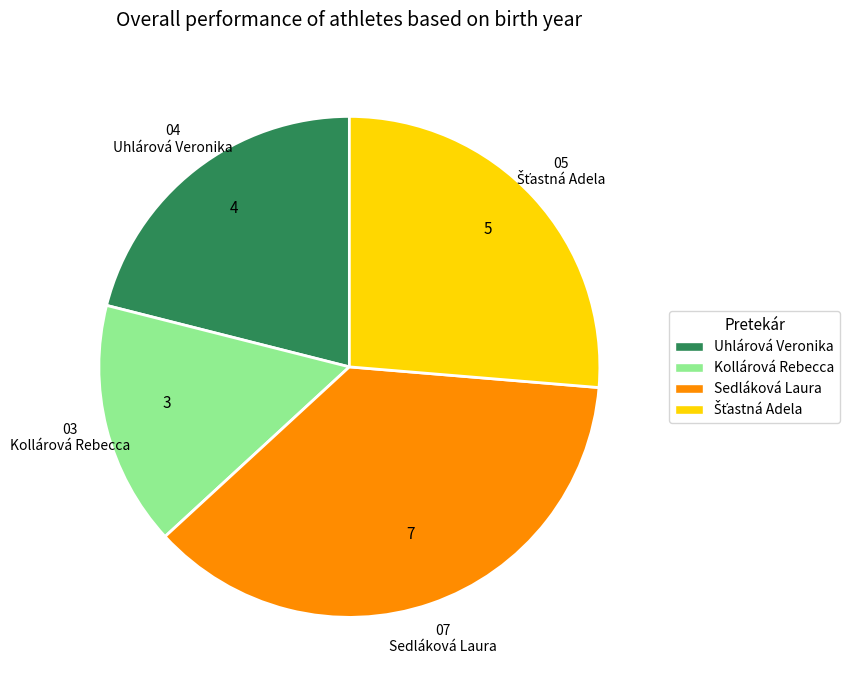

Is the sum of Sedláková Laura and Uhlárová Veronika greater than half?

Yes